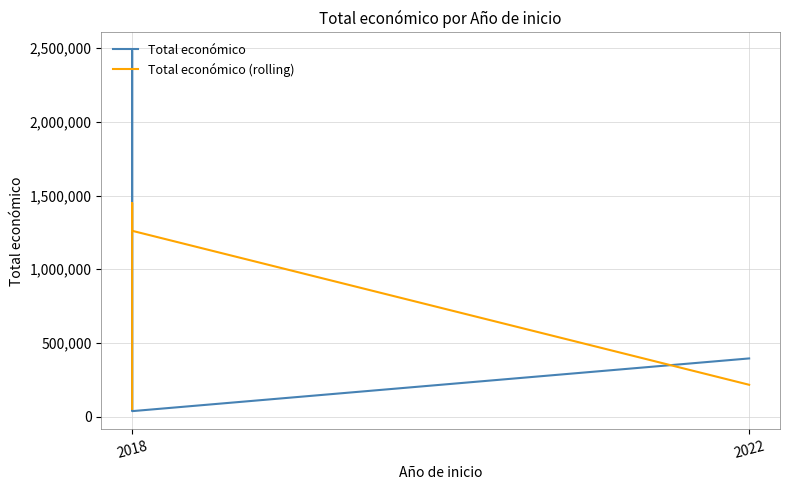

What is the maximum value shown in the chart?

2483714